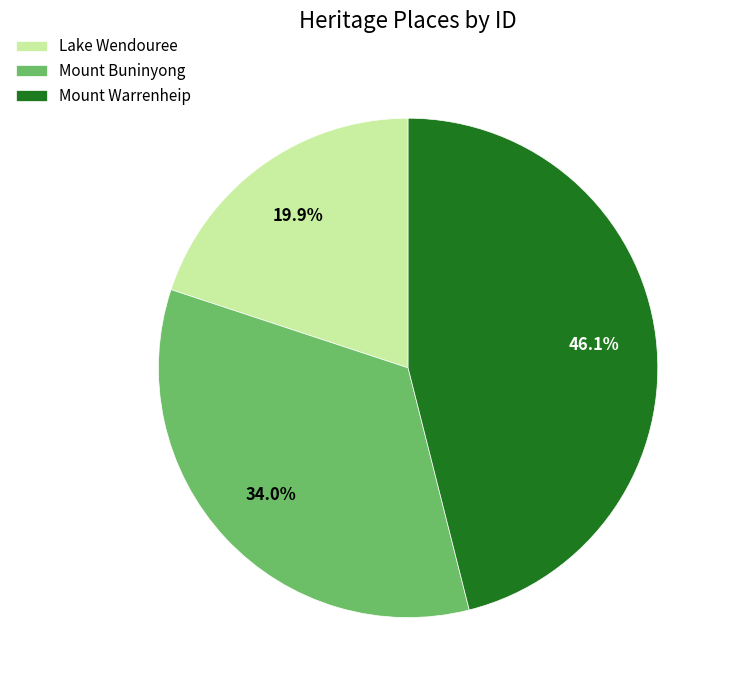

Rank the categories by value from highest to lowest.

Mount Warrenheip, Mount Buninyong, Lake Wendouree